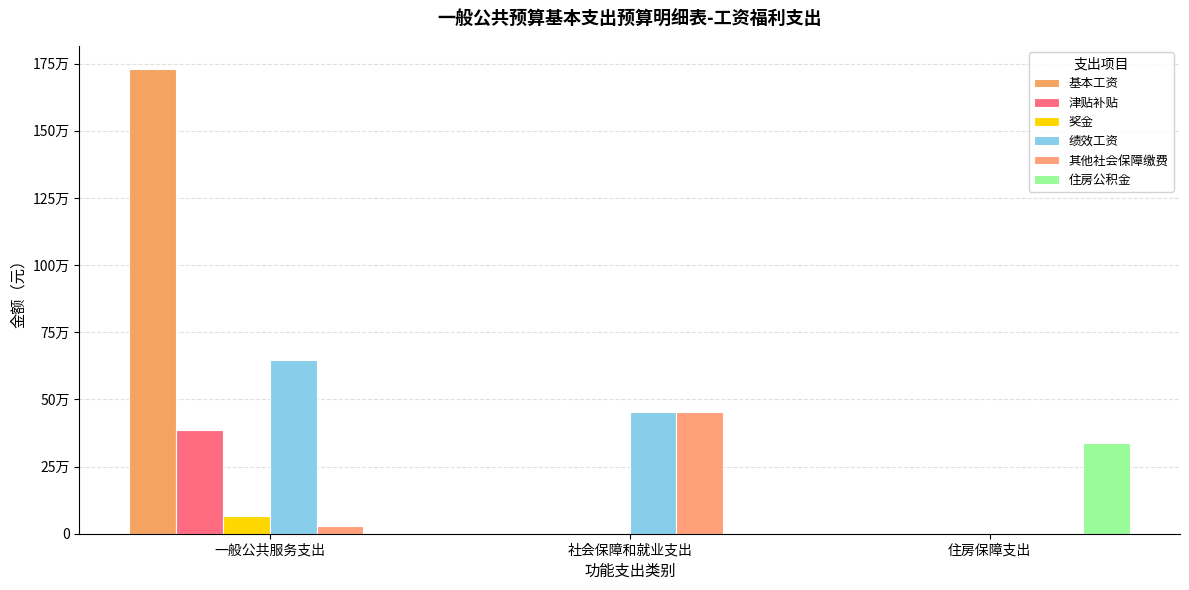

Are the bars horizontal?

No